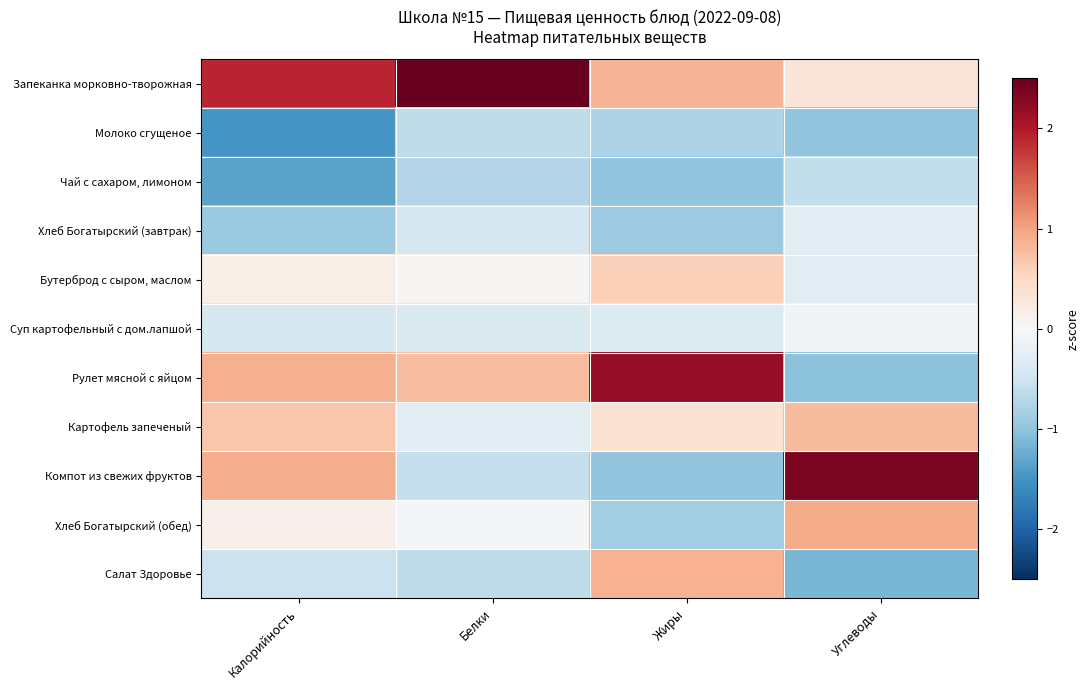

Reading right to left, extract all data points from this chart.

Запеканка морковно-творожная: Углеводы=0.3	Жиры=0.9	Белки=2.9	Калорийность=1.9
Молоко сгущеное: Углеводы=-1.0	Жиры=-0.8	Белки=-0.6	Калорийность=-1.5
Чай с сахаром, лимоном: Углеводы=-0.6	Жиры=-1.0	Белки=-0.7	Калорийность=-1.3
Хлеб Богатырский (завтрак): Углеводы=-0.3	Жиры=-0.9	Белки=-0.4	Калорийность=-0.9
Бутерброд с сыром, маслом: Углеводы=-0.3	Жиры=0.6	Белки=0.0	Калорийность=0.2
Суп картофельный с дом.лапшой: Углеводы=-0.1	Жиры=-0.3	Белки=-0.4	Калорийность=-0.4
Рулет мясной с яйцом: Углеводы=-1.0	Жиры=2.2	Белки=0.8	Калорийность=0.9
Картофель запеченый: Углеводы=0.8	Жиры=0.4	Белки=-0.3	Калорийность=0.7
Компот из свежих фруктов: Углеводы=2.4	Жиры=-1.0	Белки=-0.6	Калорийность=0.9
Хлеб Богатырский (обед): Углеводы=0.9	Жиры=-0.9	Белки=-0.1	Калорийность=0.1
Салат Здоровье: Углеводы=-1.1	Жиры=0.9	Белки=-0.6	Калорийность=-0.5